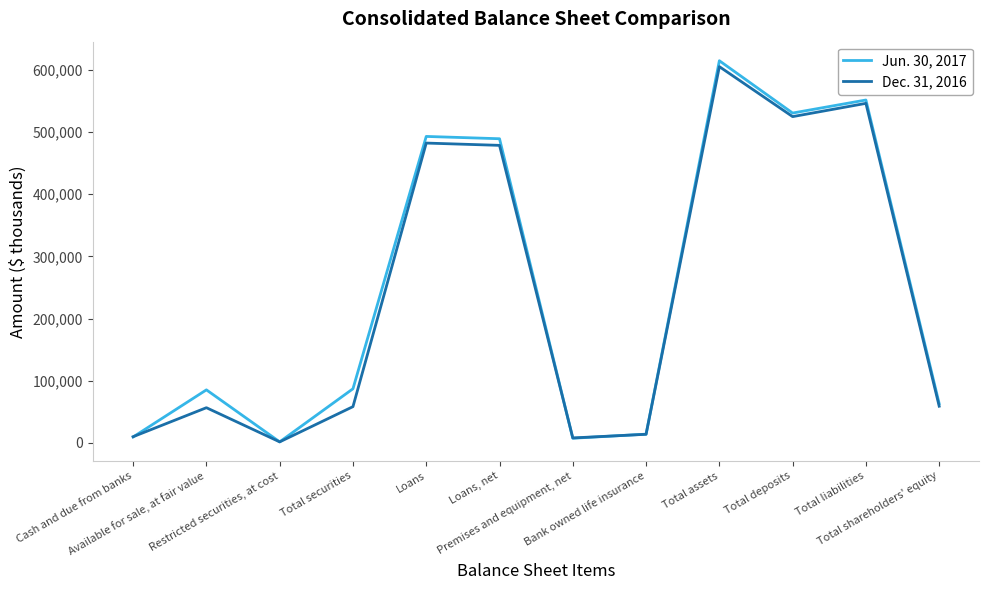

What is the maximum value shown in the chart?

614525